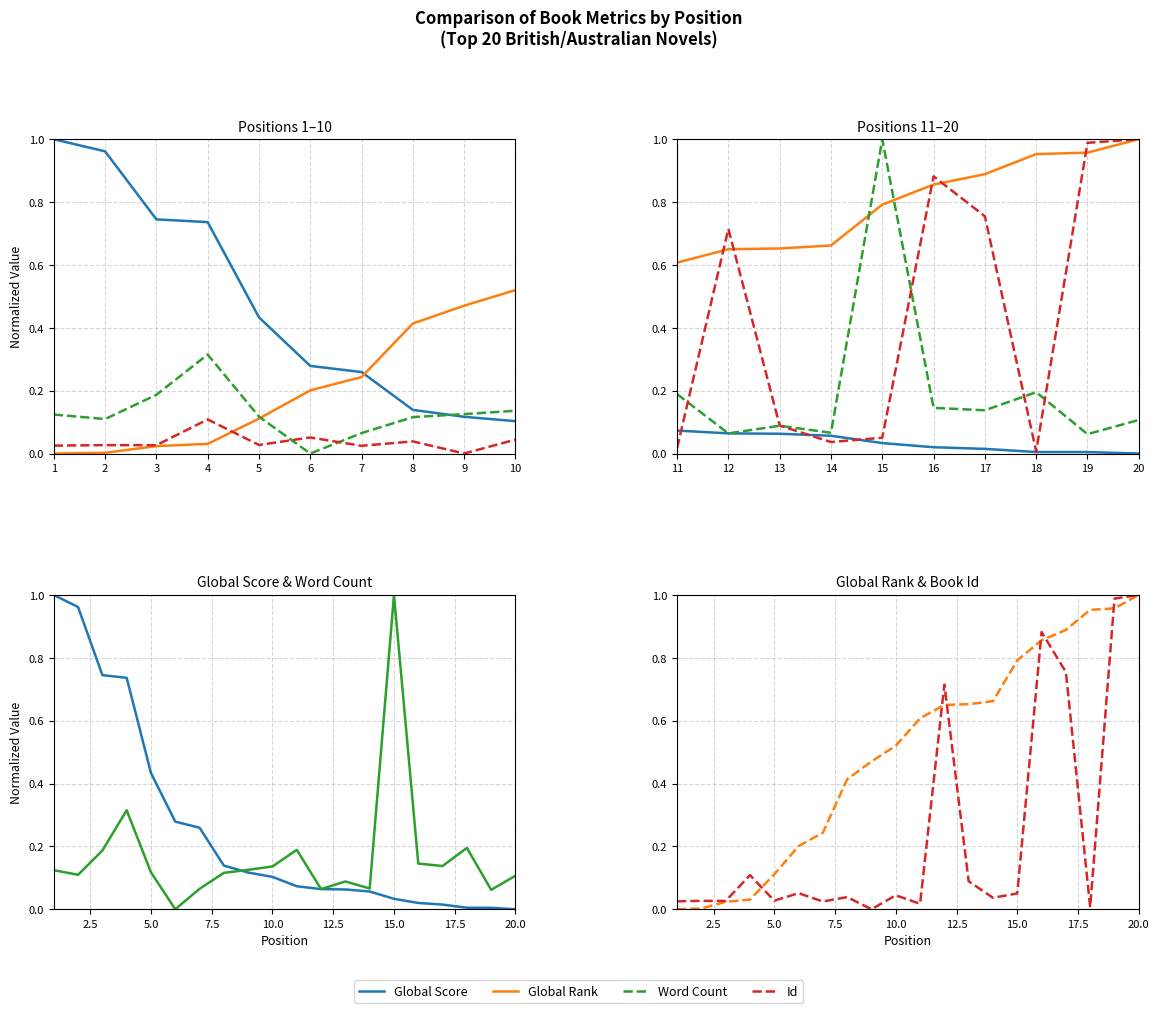

Which series has the largest range (max minus min)?

Global Score